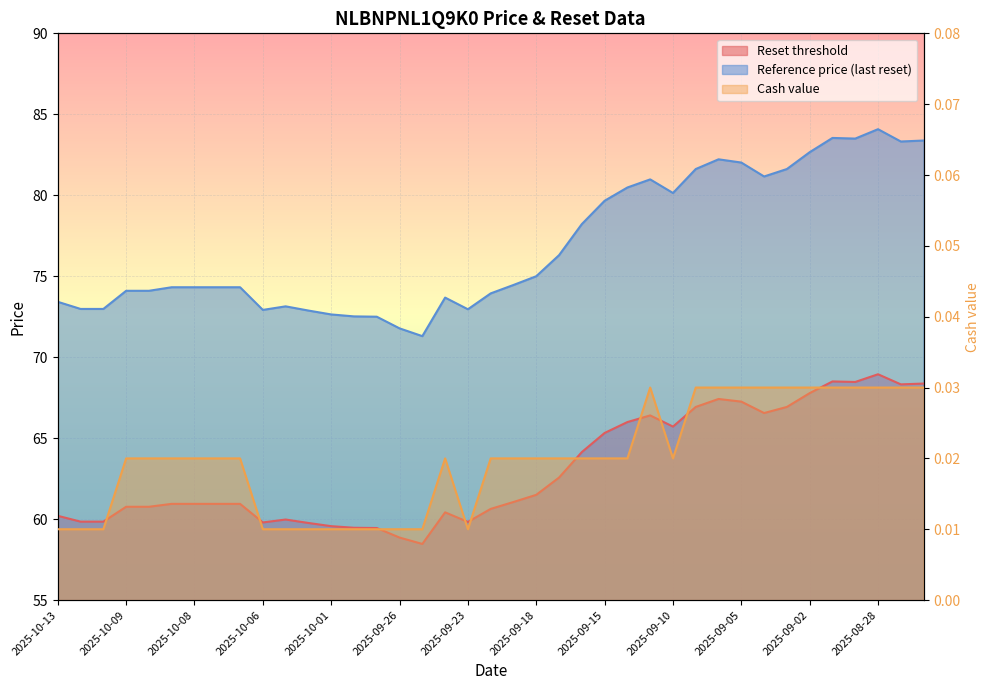

List the series in order of their peak value, highest first.

Reference price, Reset threshold, Cash value